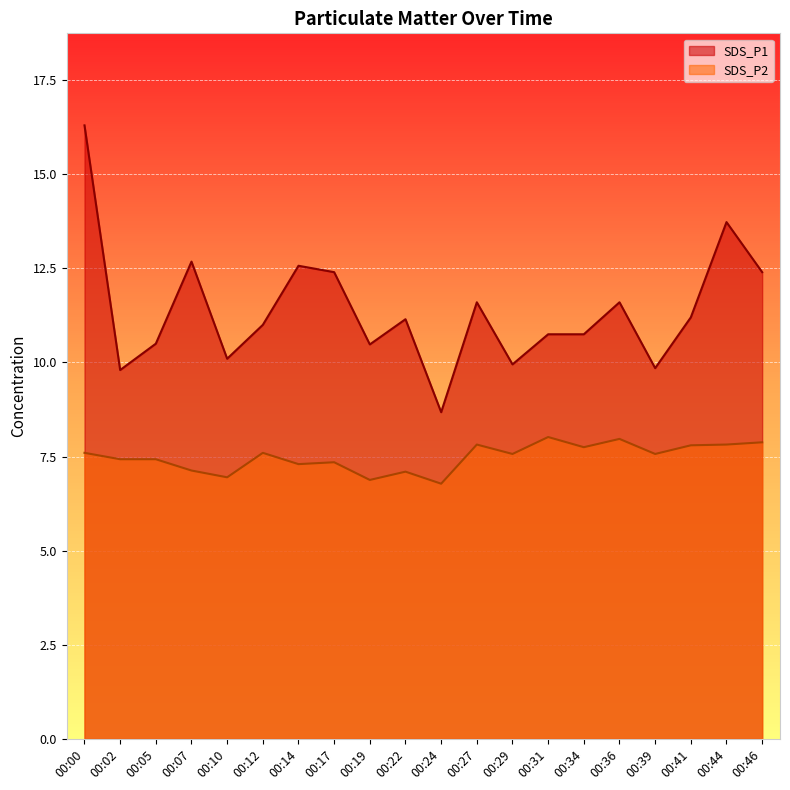

What is the value of the SDS_P2 point at the 2nd from the left?

7.4